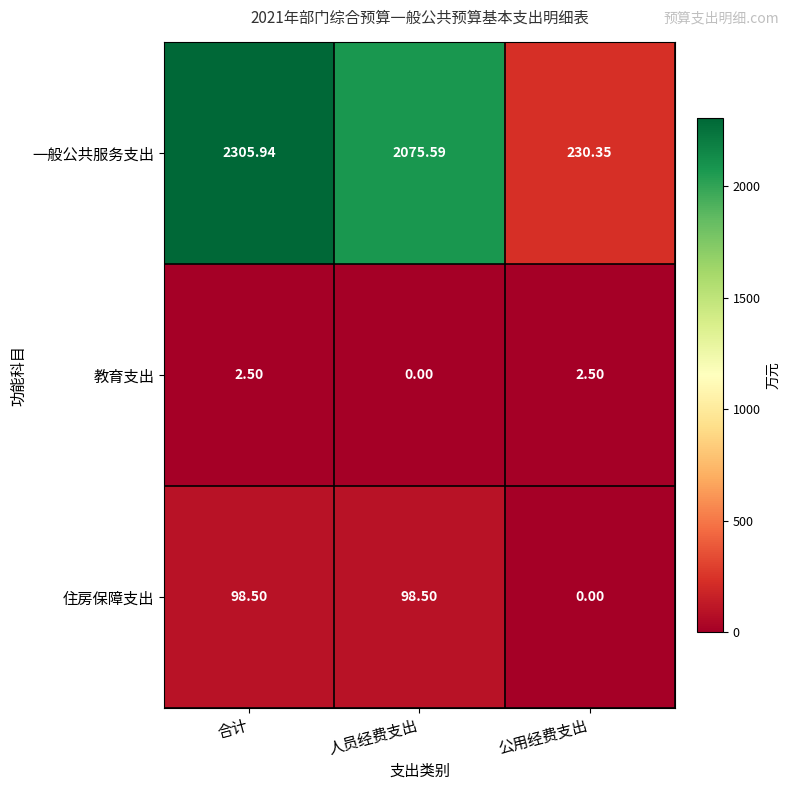

Rank the series at 公用经费支出 from highest to lowest value.

一般公共服务支出, 教育支出, 住房保障支出